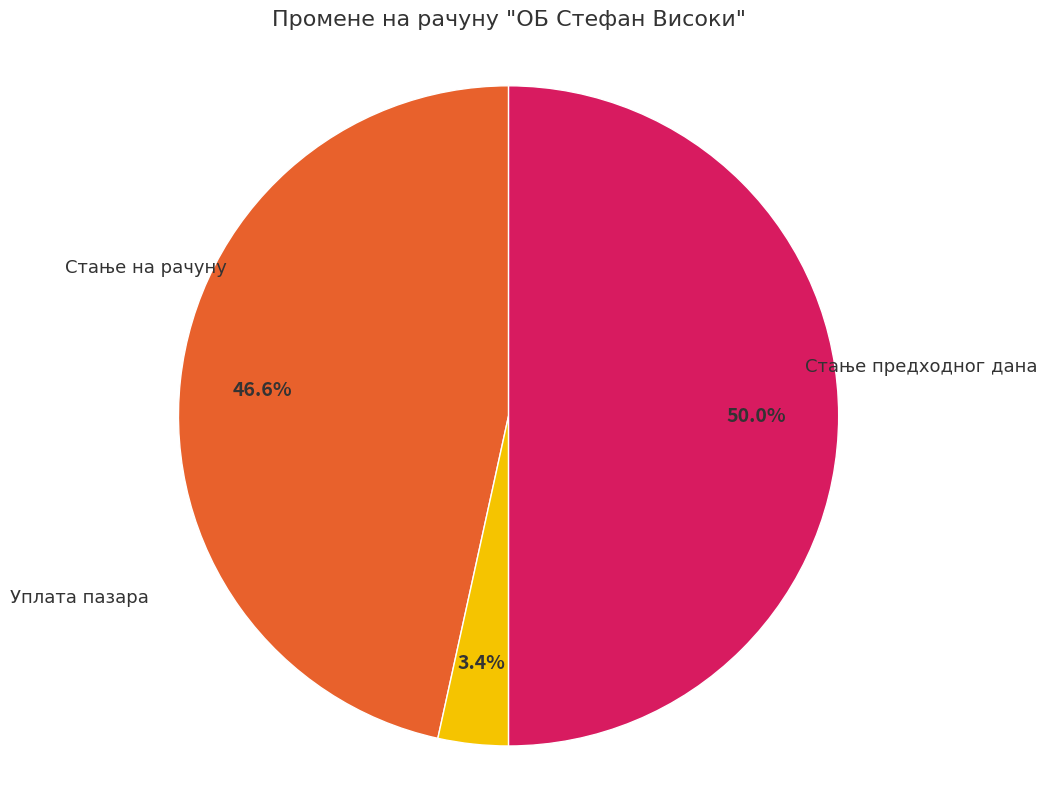

To the nearest percent, what portion does Стање предходног дана represent?

47%